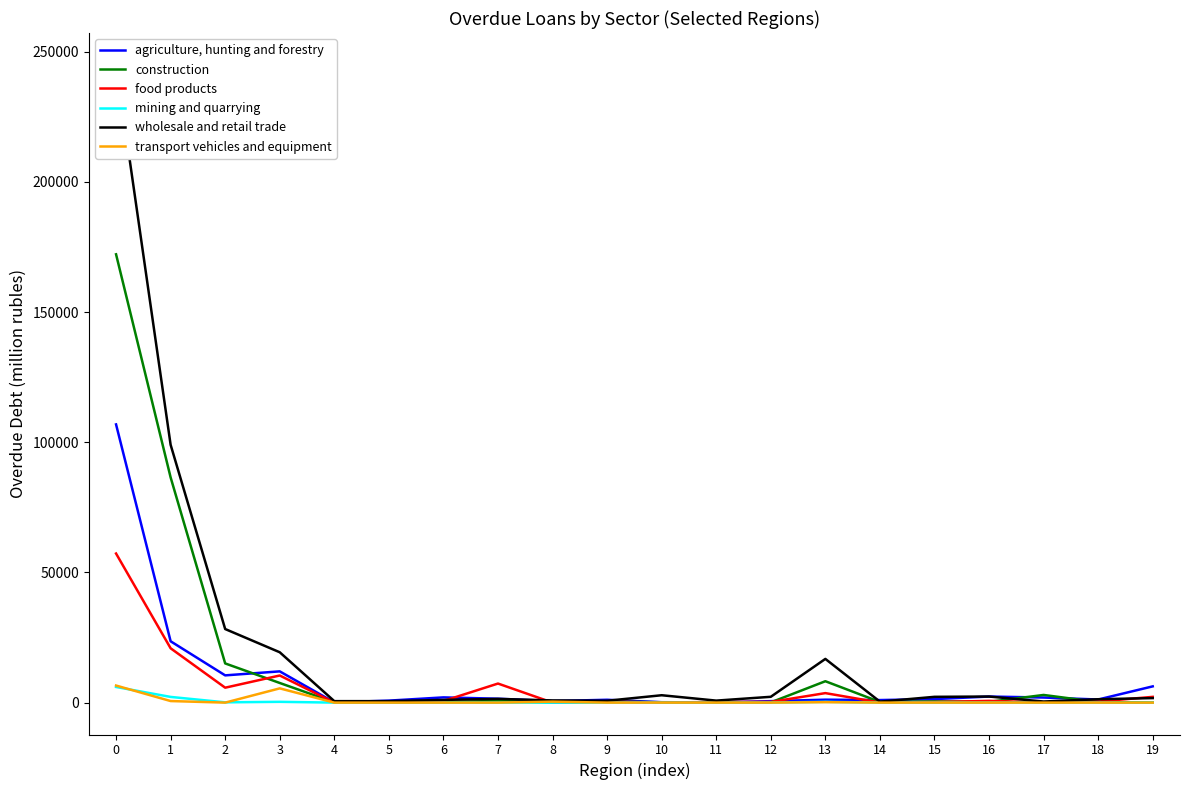

The mining and quarrying series shows 0 at 15. True or false?

True